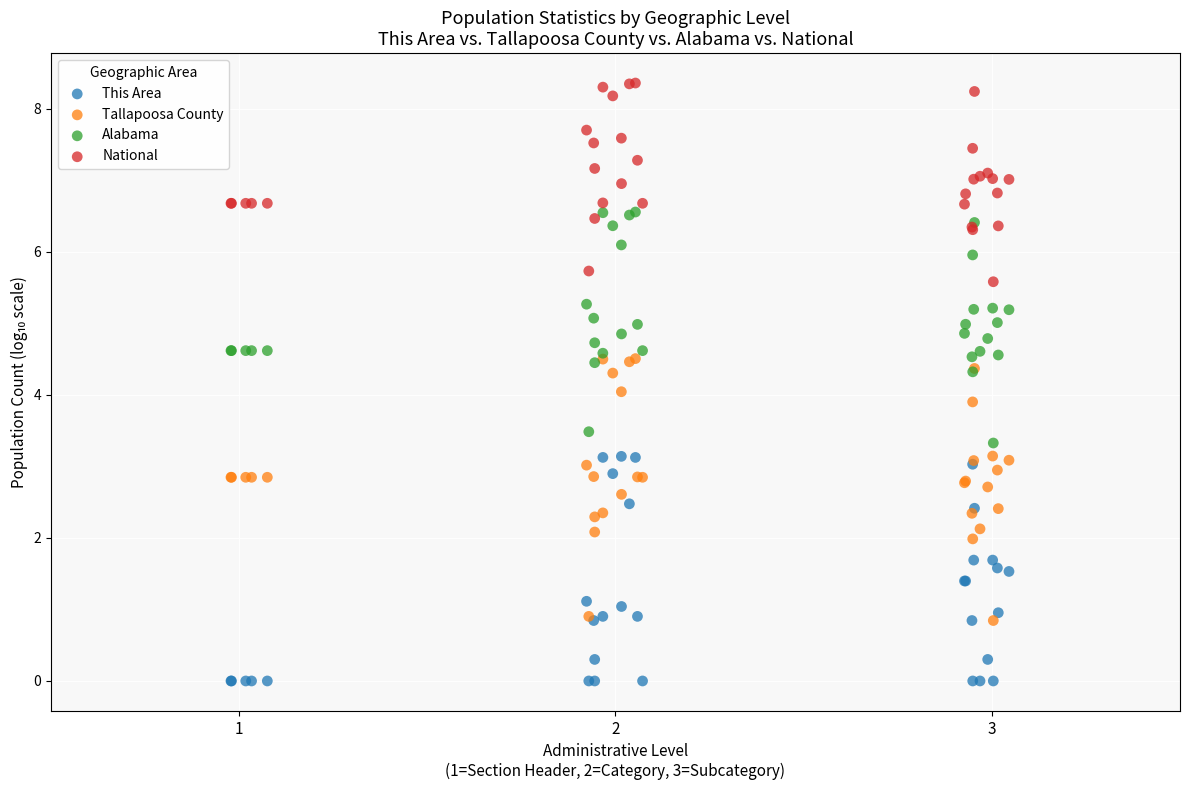

Which series contains the highest Y value?

National